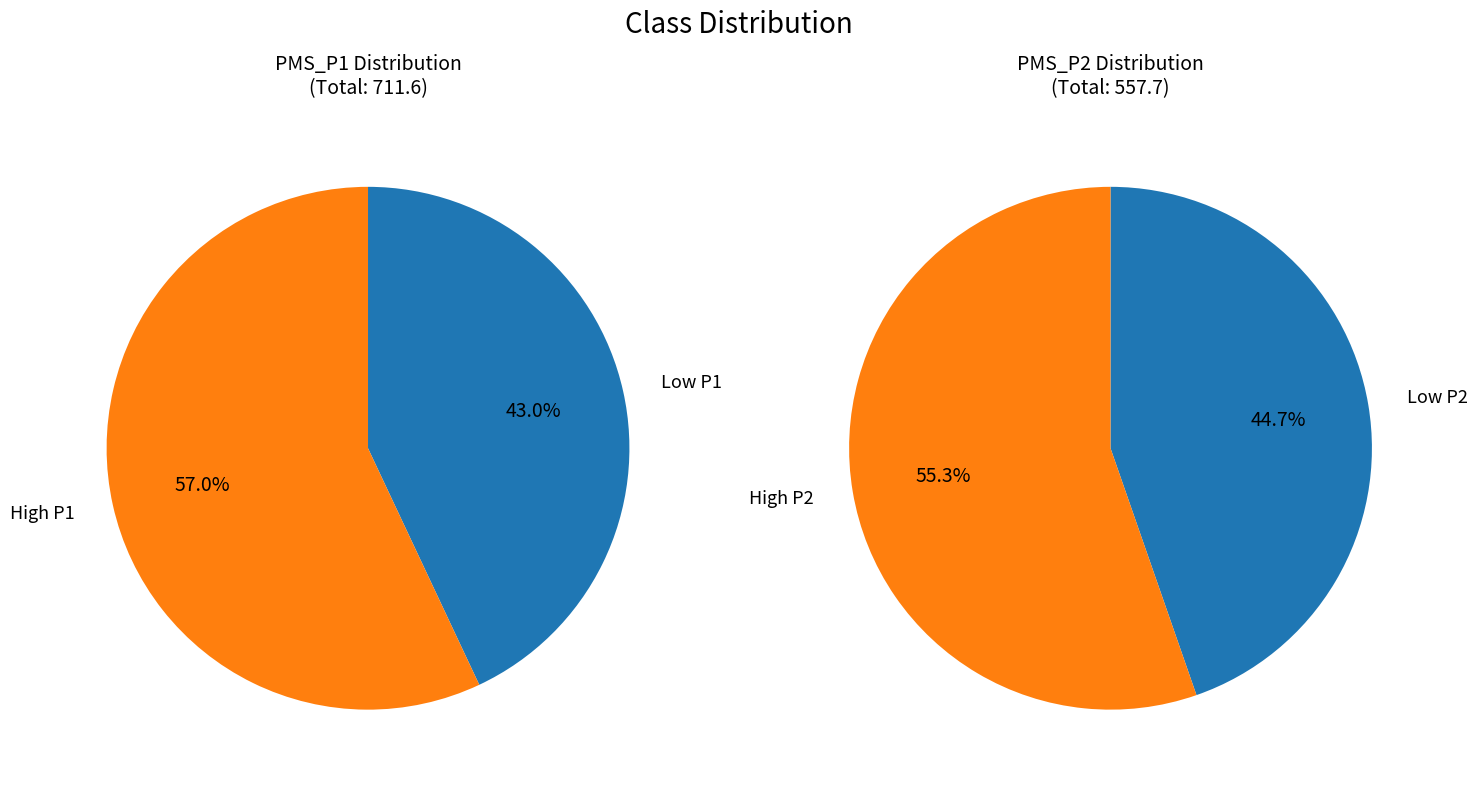

Combined, do 29 and 19 account for over 50%?

No